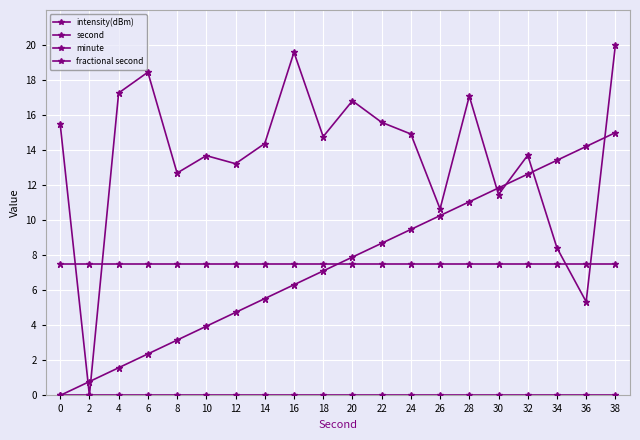

How many lines are shown in the chart?

4